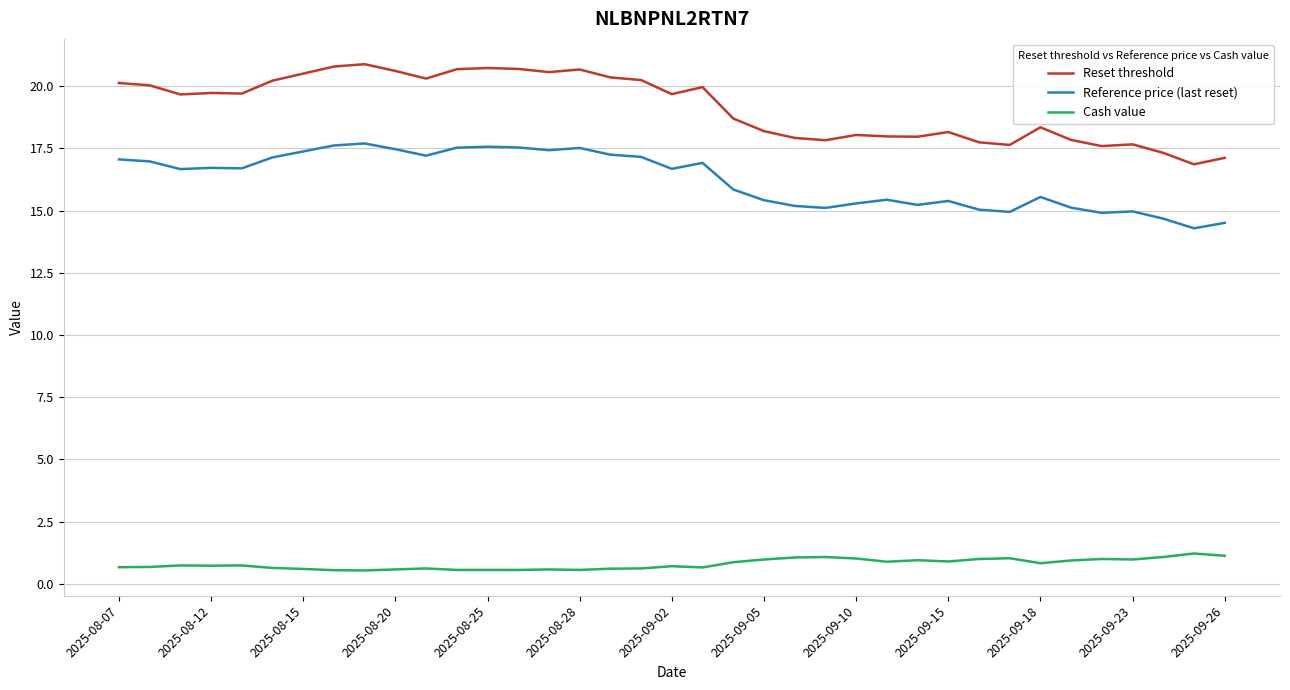

True or false: Cash value and Reference price (last reset) cross at least once.

False